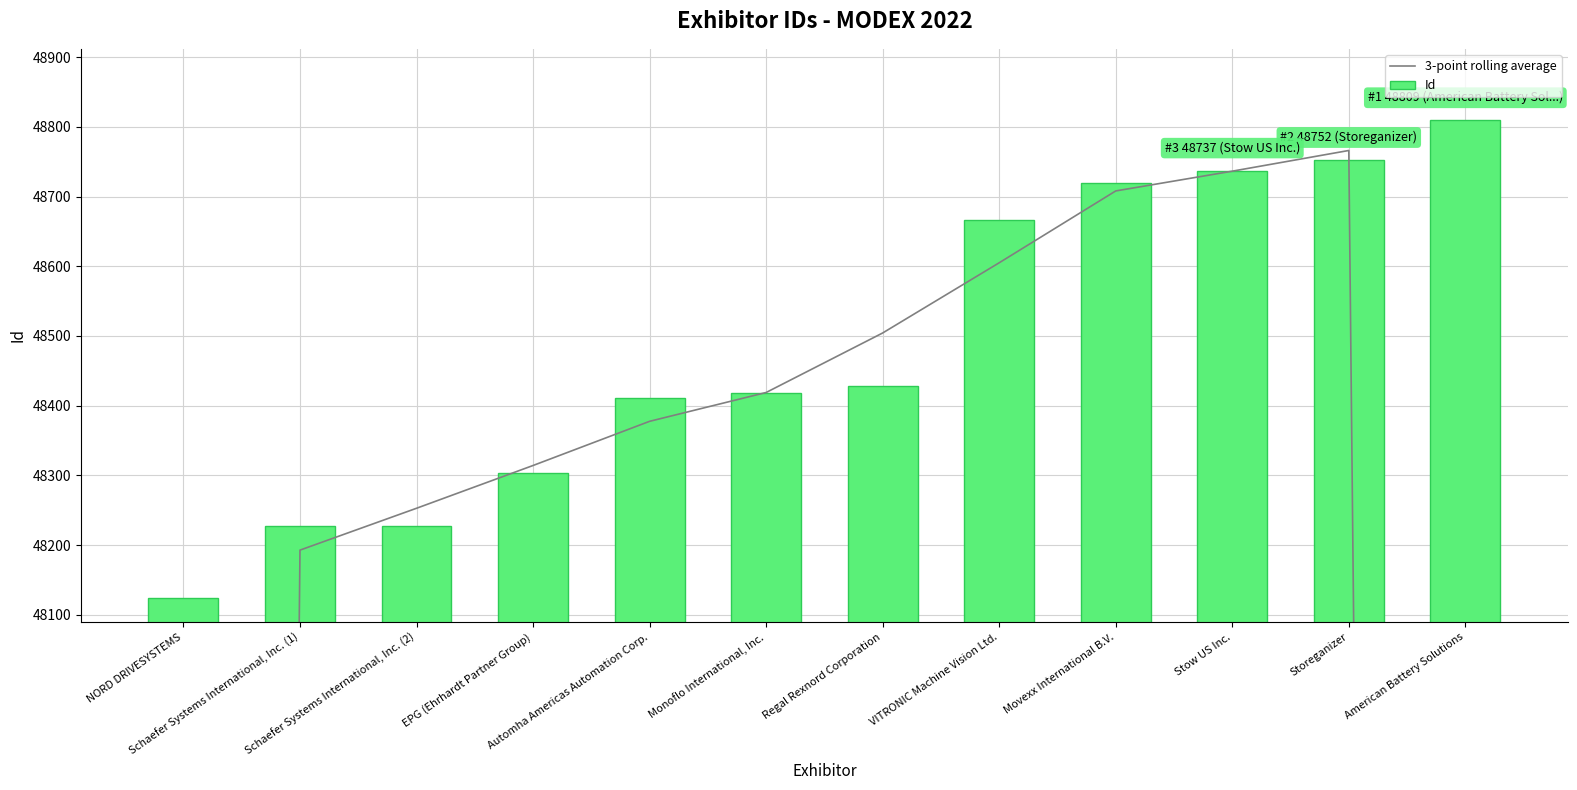

What is the approximate value of Id at Storeganizer?

48752